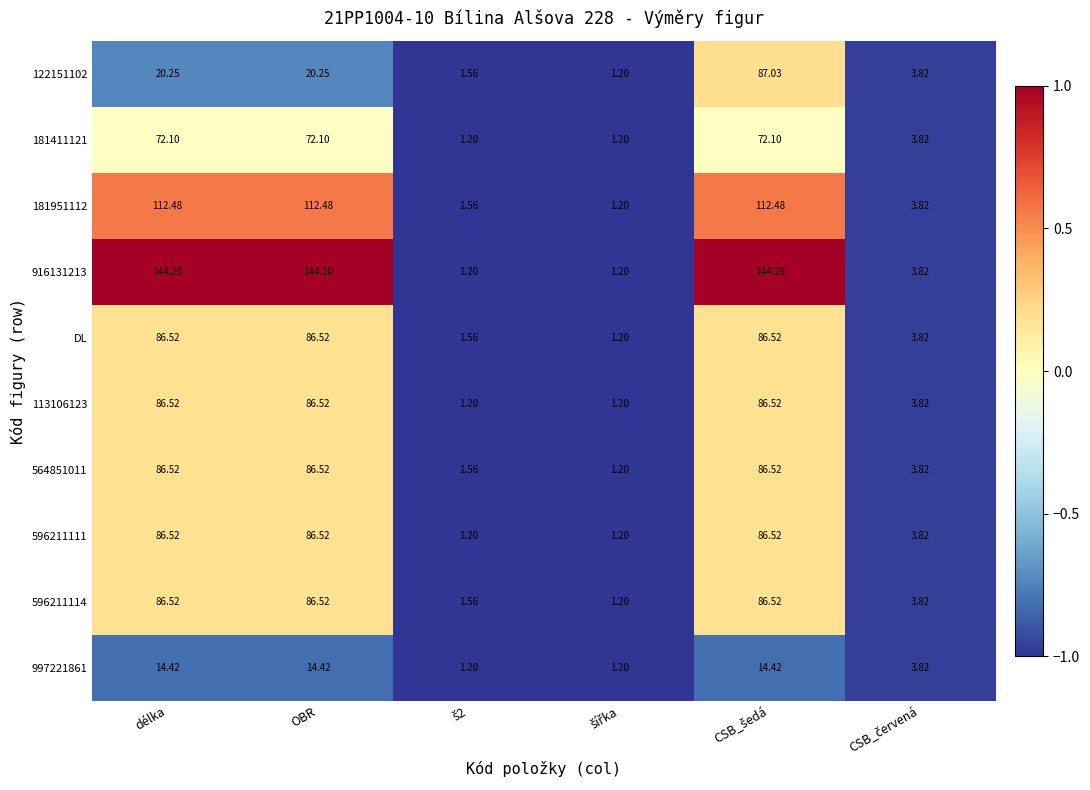

Where does the DL series first go above 86?

délka